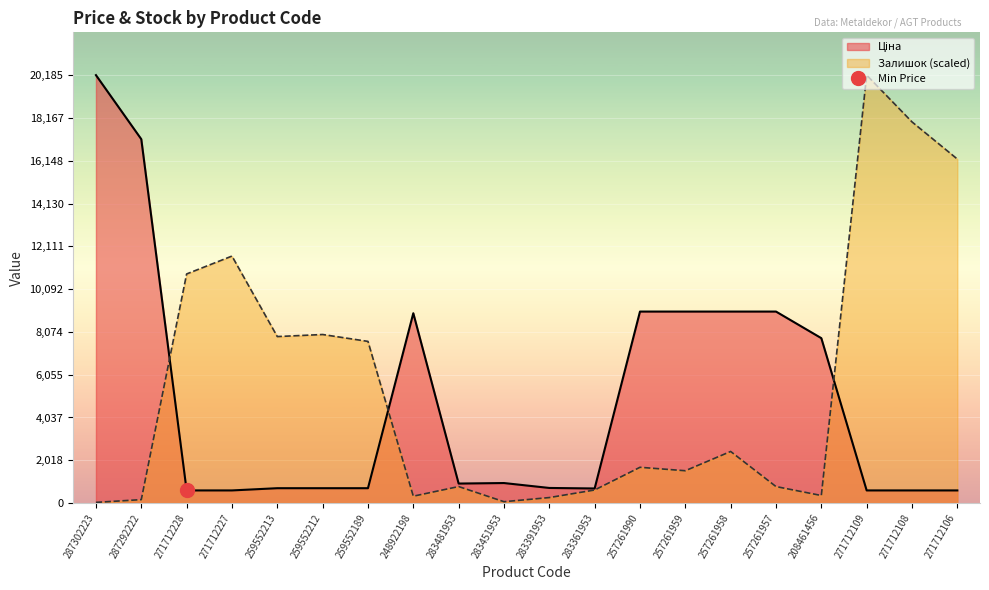

Between 287302223 and 257261959, which series saw the biggest shift?

Ціна